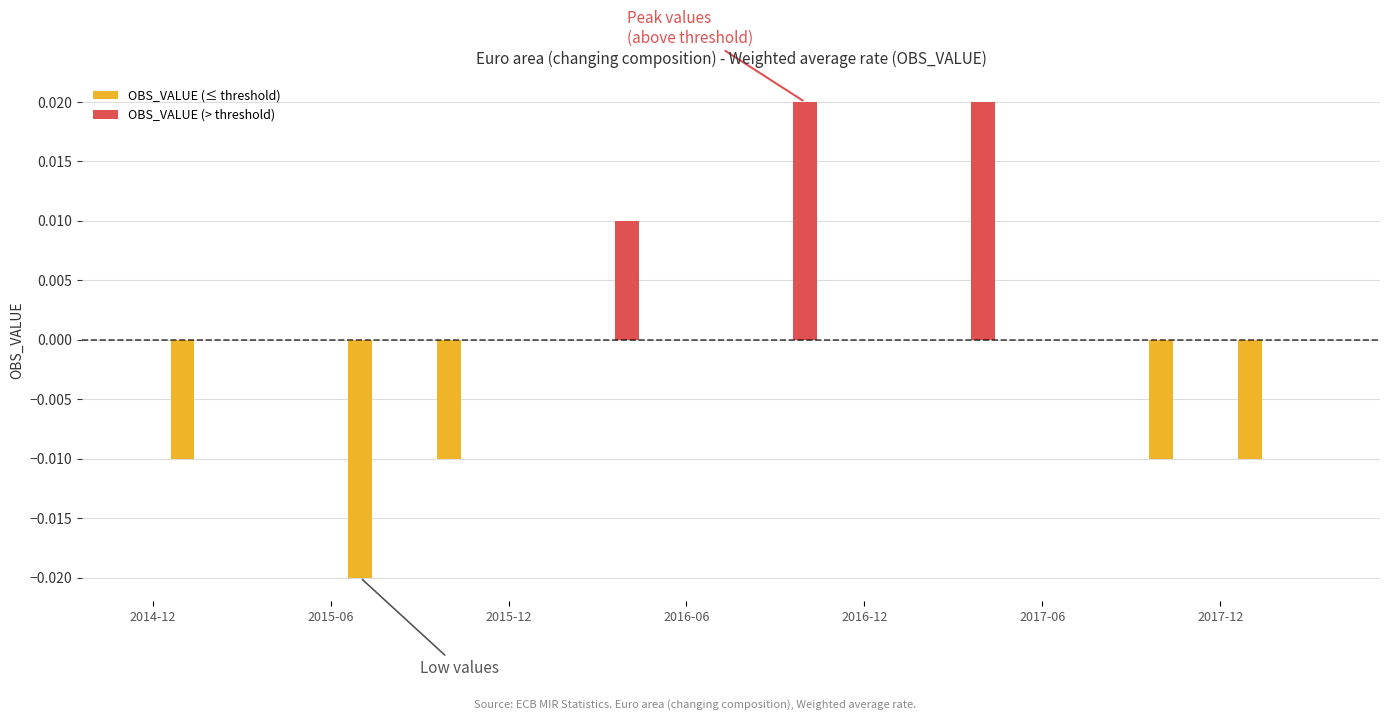

Which series has the largest total across all categories?

OBS_VALUE (> threshold)